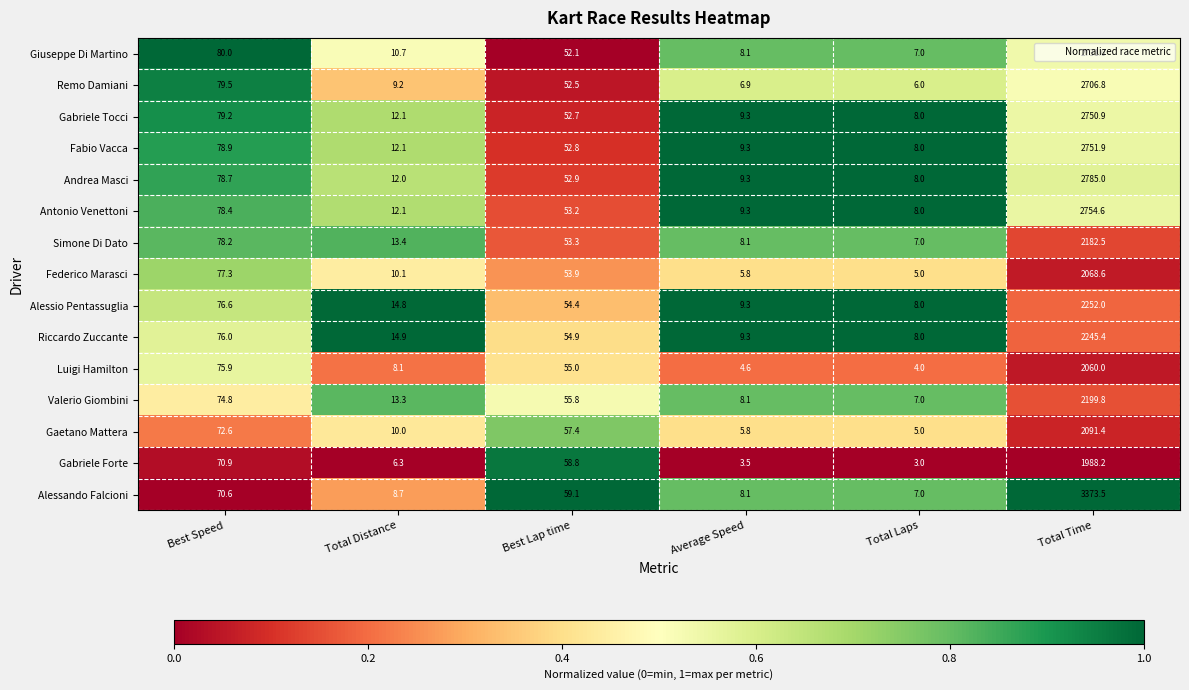

What is the difference between the maximum and minimum values in the Andrea Masci series?

2777.0